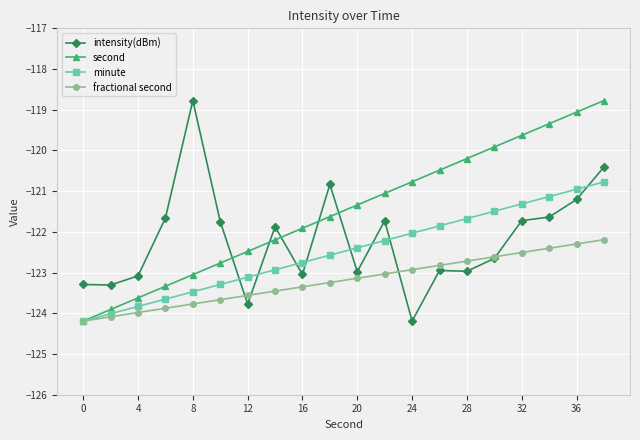

How many times do intensity(dBm) and second cross each other?

5